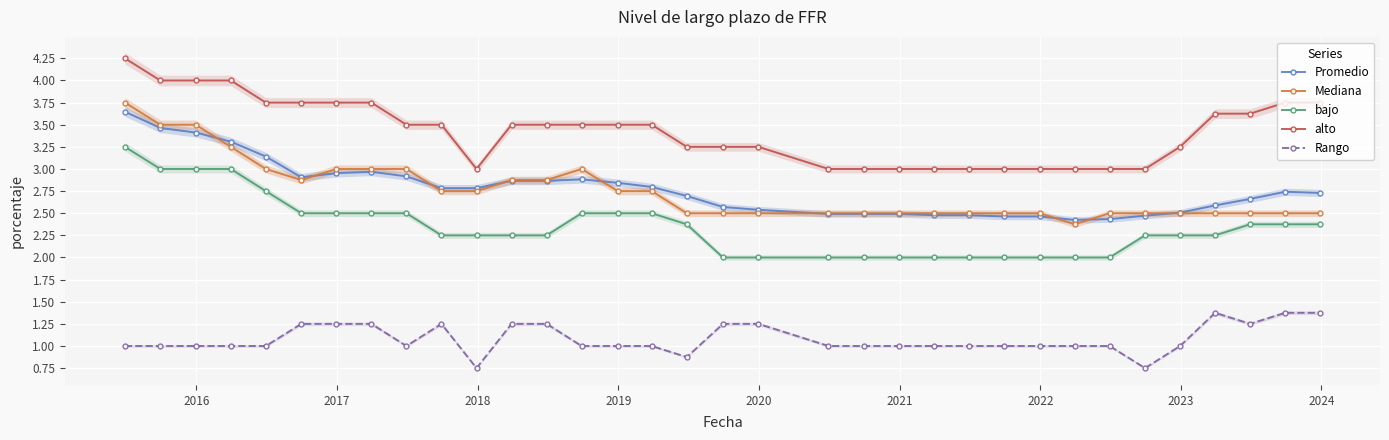

True or false: Mediana and alto cross at least once.

False